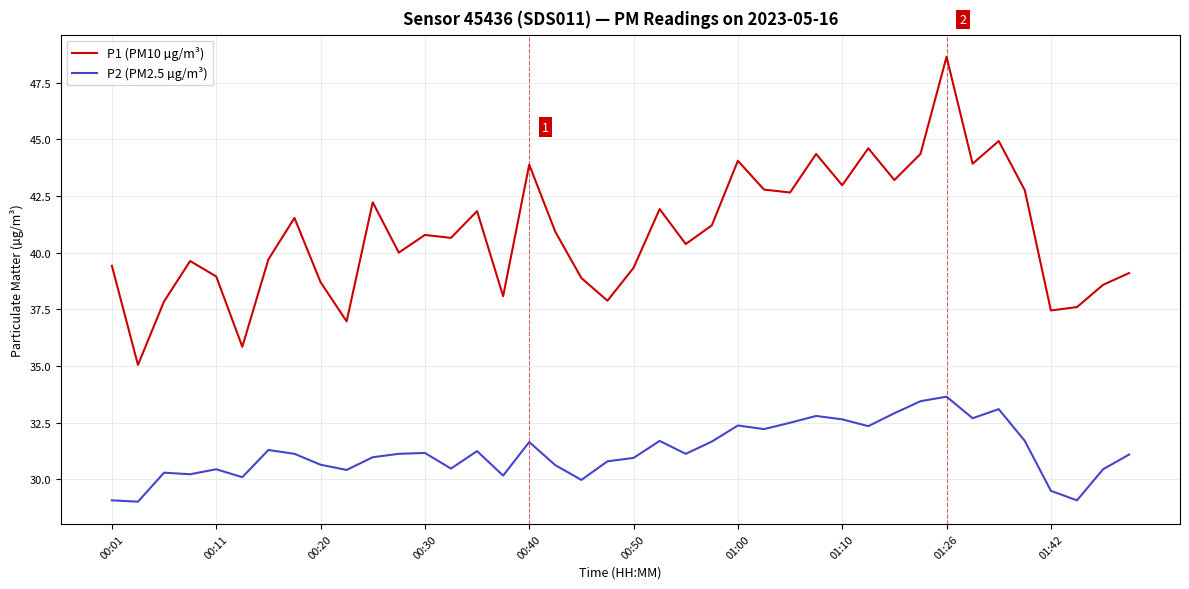

What is the minimum value for P2 (PM2.5 µg/m³)?

29.0